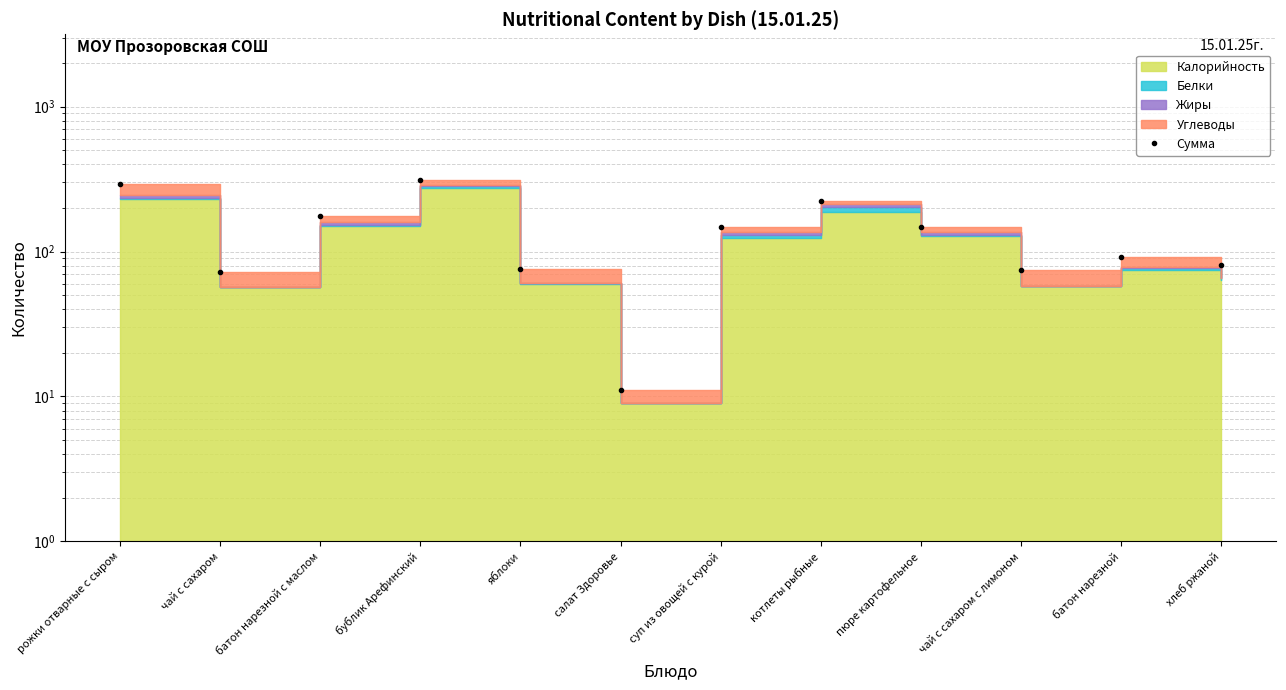

Where is the first local maximum?

бублик Арефинский